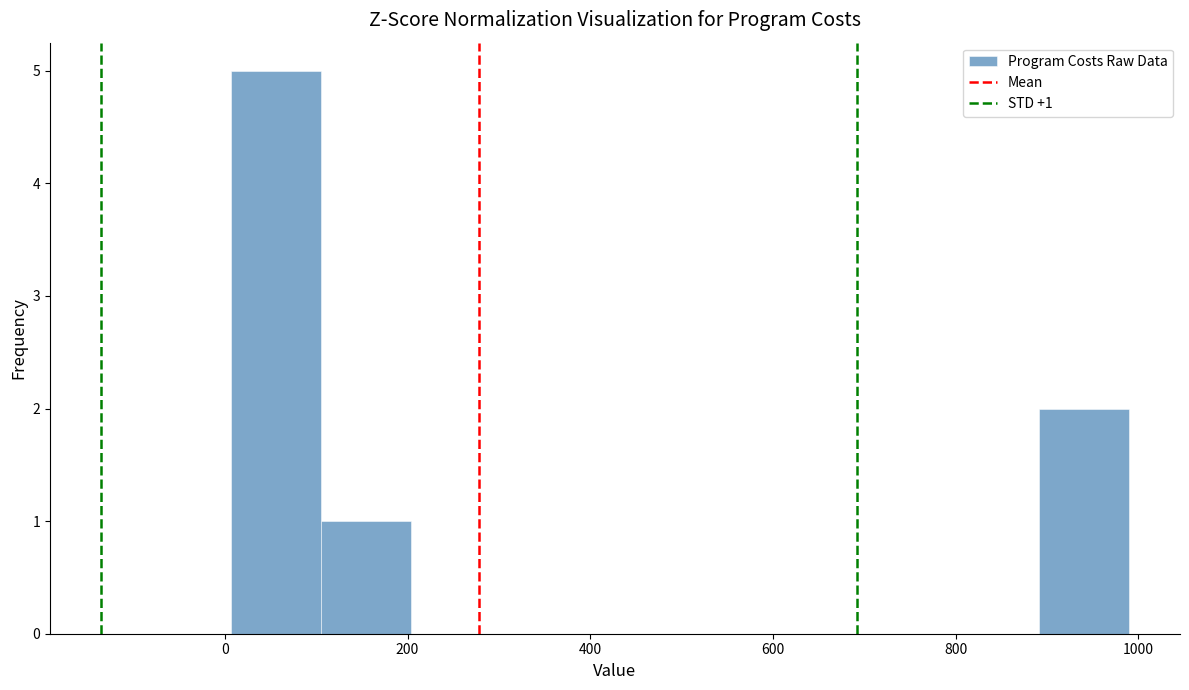

Over which range of the x-axis is the bar tallest?

0 to 100